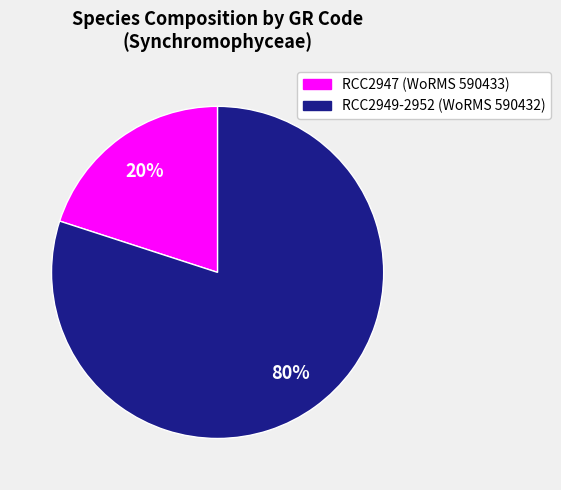

To the nearest percent, what is the average slice percentage?

50%